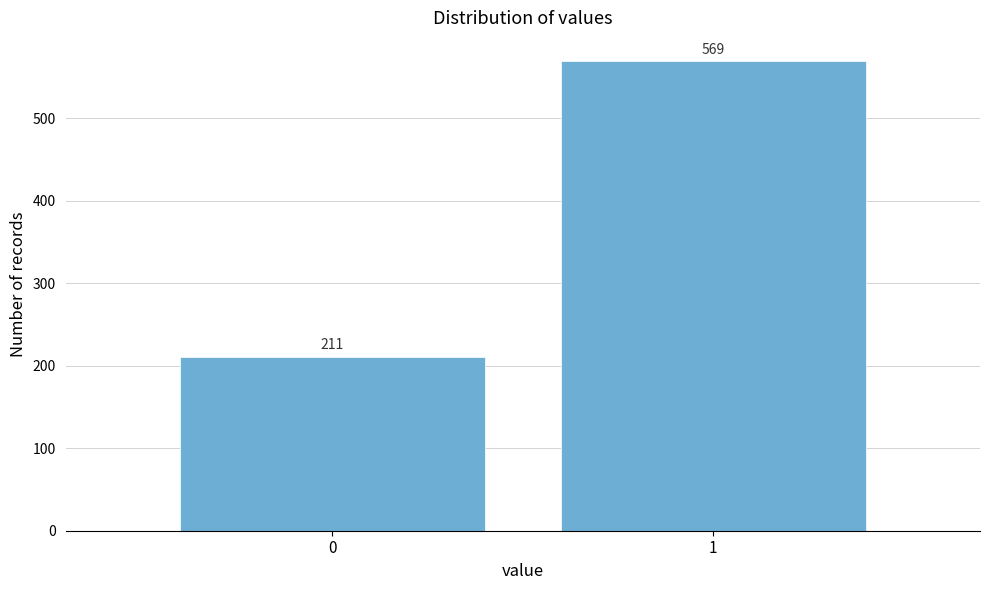

Reading right to left, transcribe all the data shown in this chart.

1=569	0=211